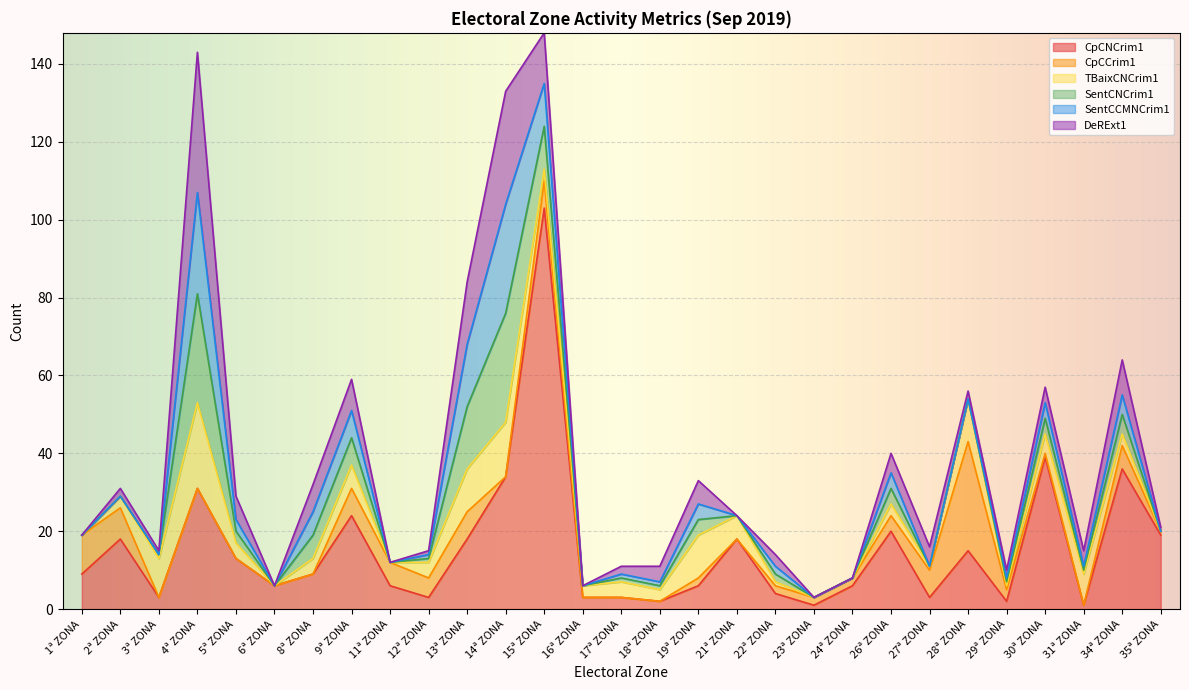

At which label does CpCNCrim1 reach its peak?

15ª ZONA